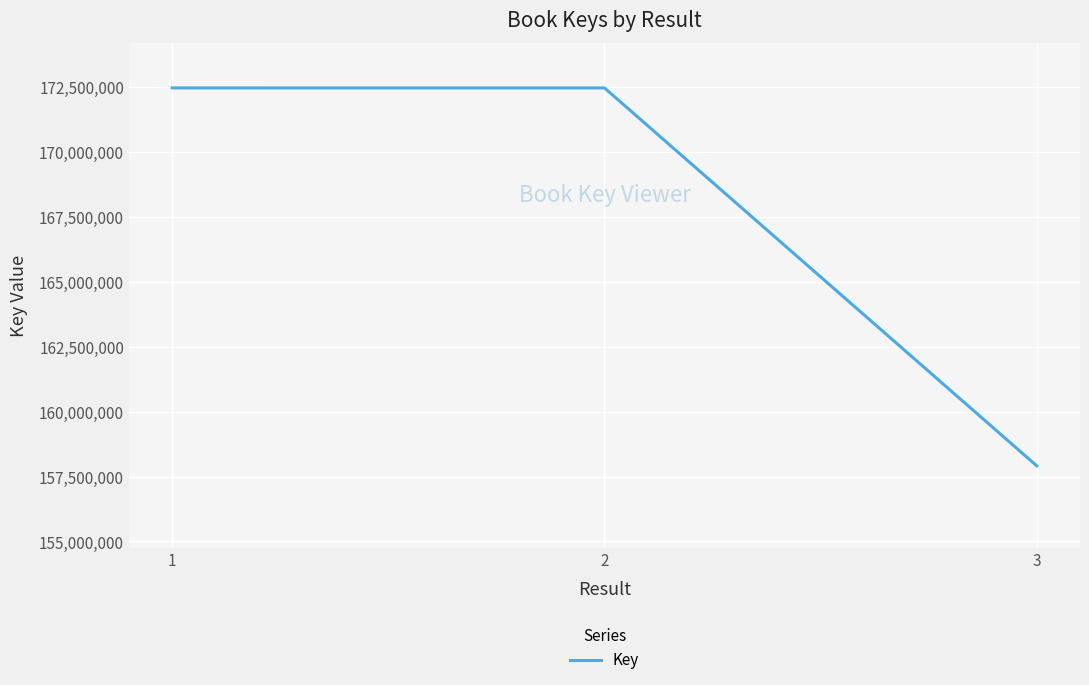

What is the difference between the second highest and minimum values?

14550102